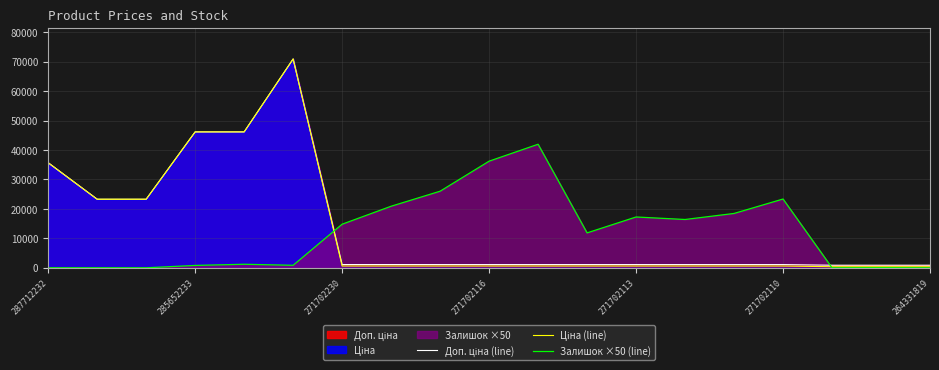

The Залишок ×50 (line) series shows 36200.0 at 271702116. True or false?

True